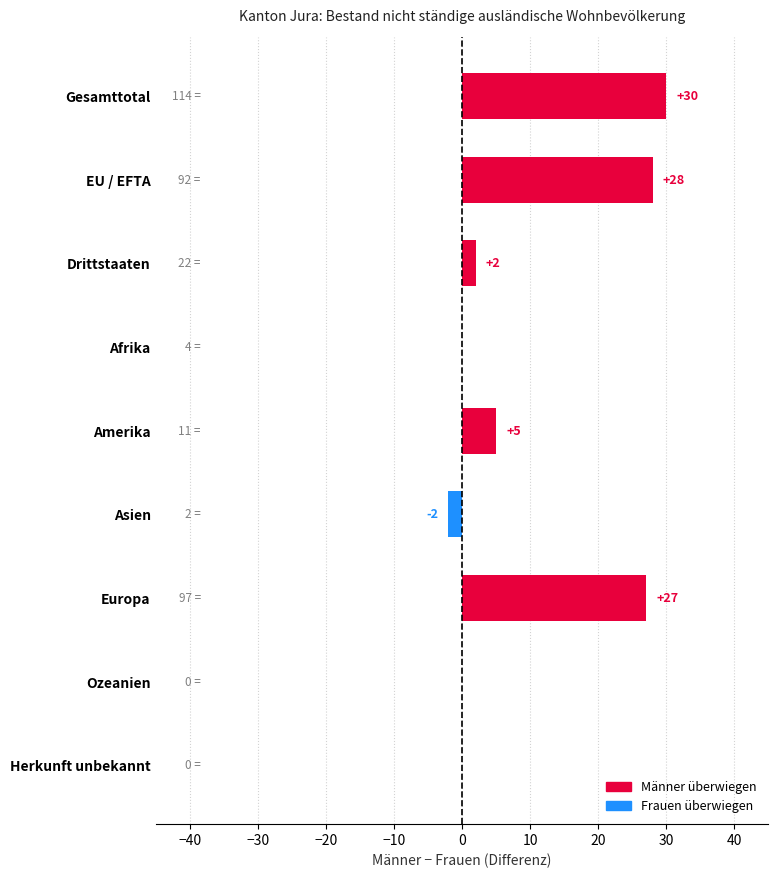

How many distinct data groups are displayed?

1